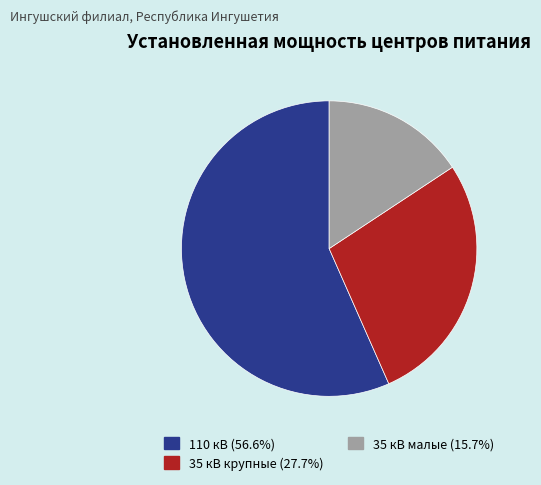

Count the number of slices in the pie.

3